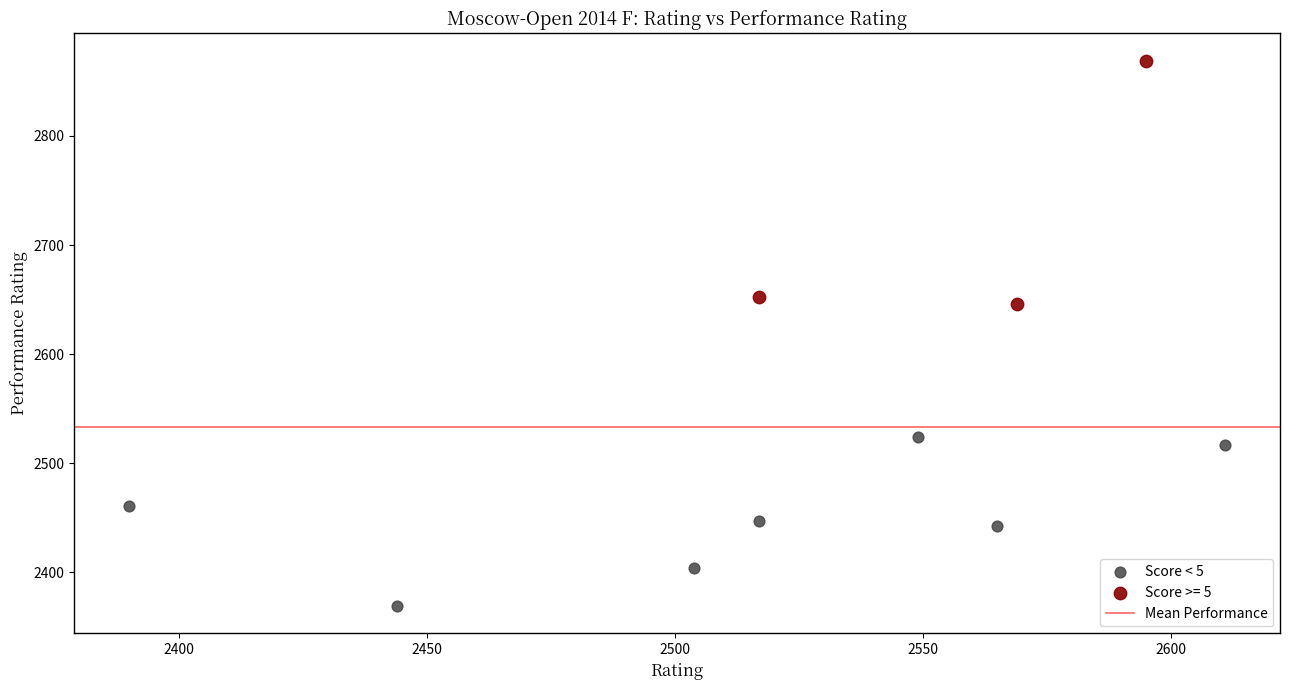

Which series has the largest Y range (max minus min)?

Score >= 5